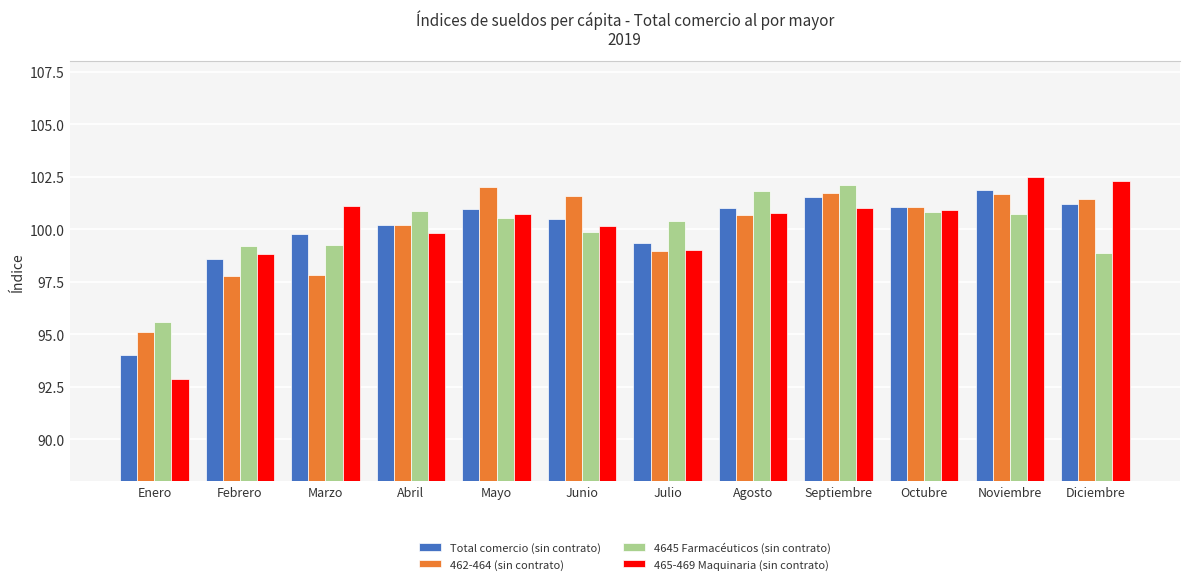

Between Julio and Diciembre, which series saw the biggest shift?

465-469 Maquinaria (sin contrato)